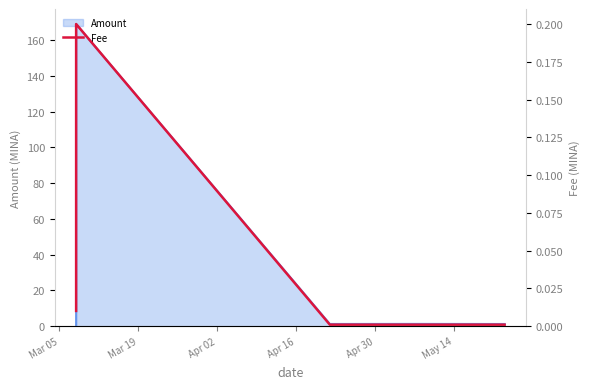

What is the label of the 3rd point from the right?

Apr 02